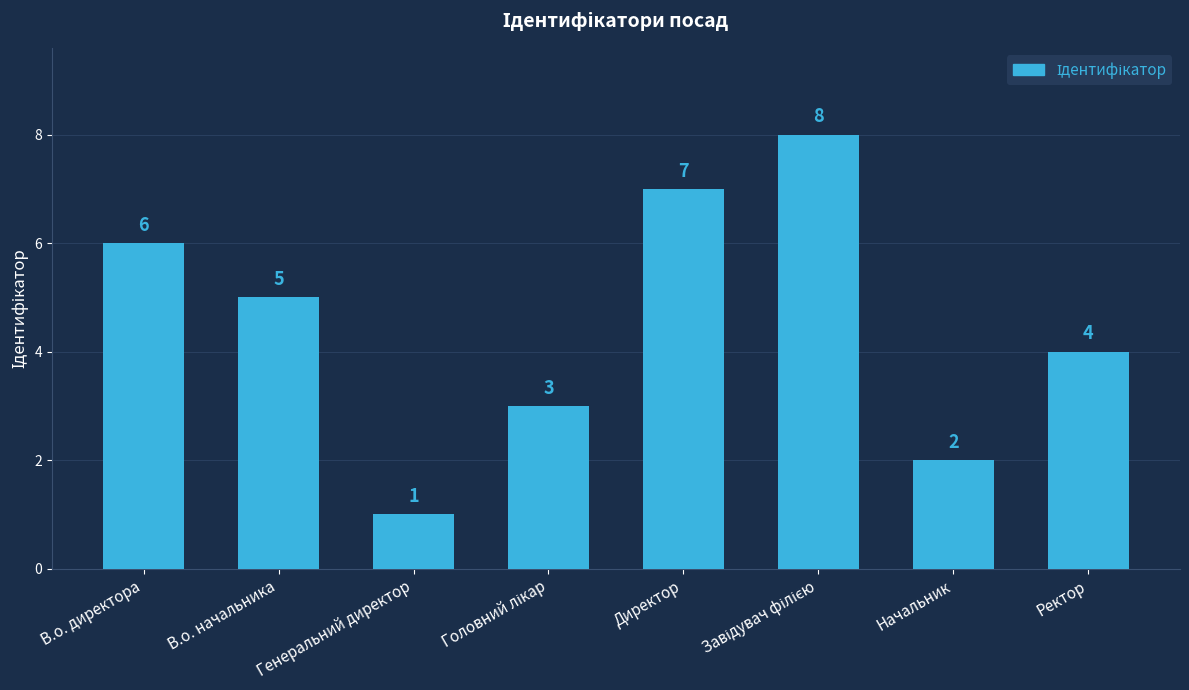

What is the difference between the maximum and minimum values?

7